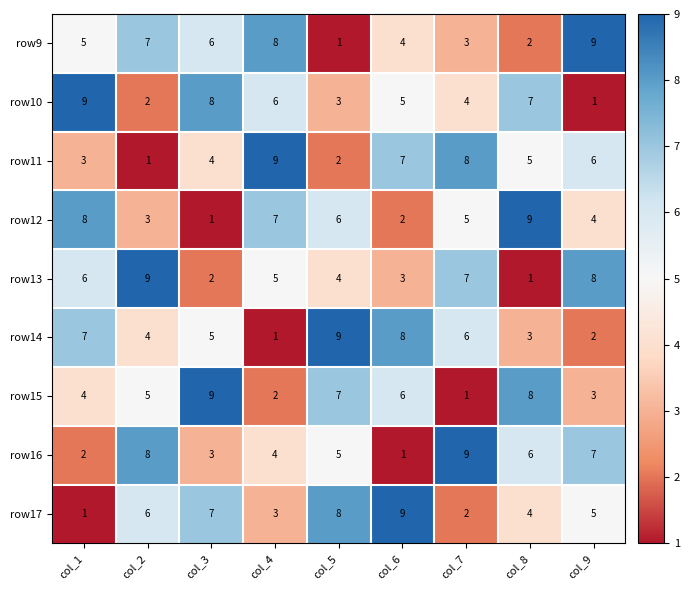

What is the maximum value shown in the chart?

9